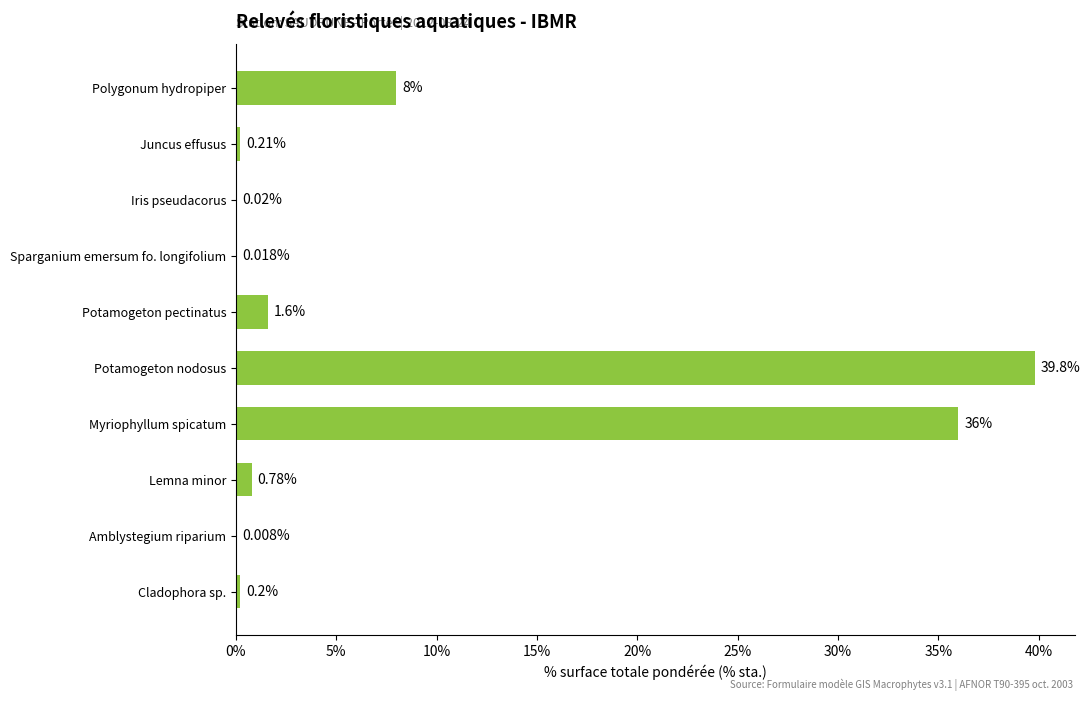

What is the sum of all values?

86.6